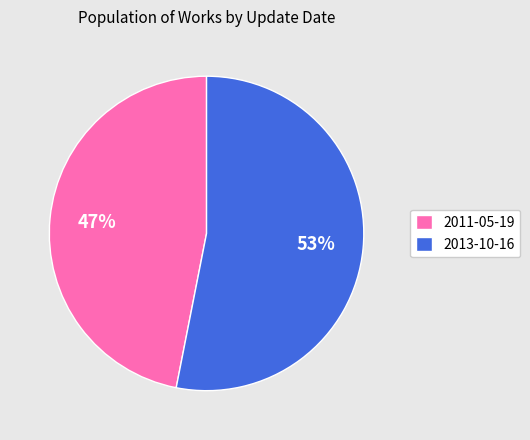

Do 2013-10-16 and 2011-05-19 together represent more than half of the pie?

Yes